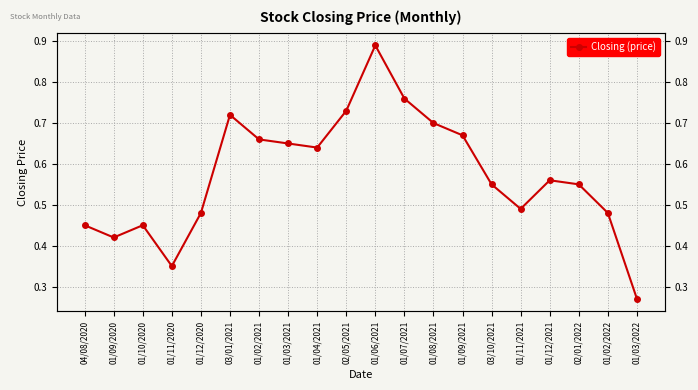

Does the chart display data point markers on the line(s)?

Yes